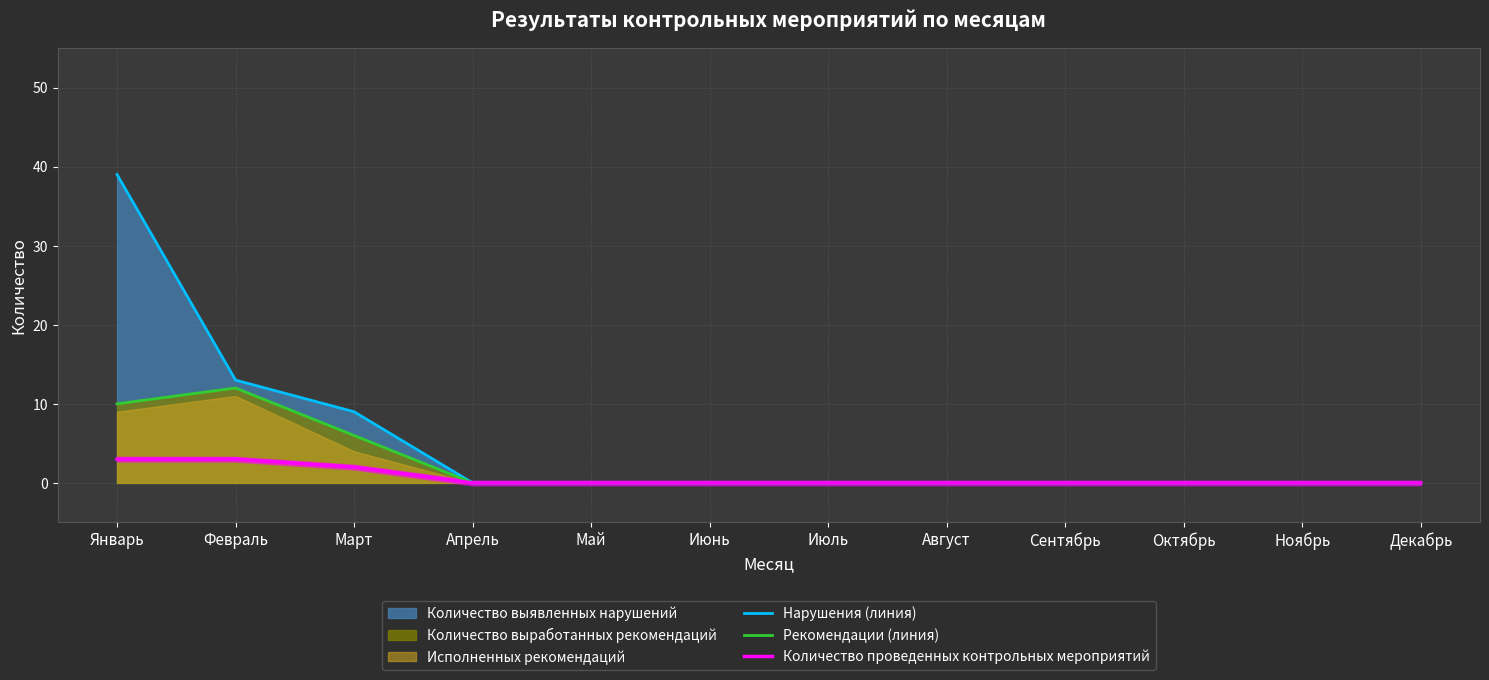

True or false: Нарушения (линия) has a value of 0 at Декабрь.

True